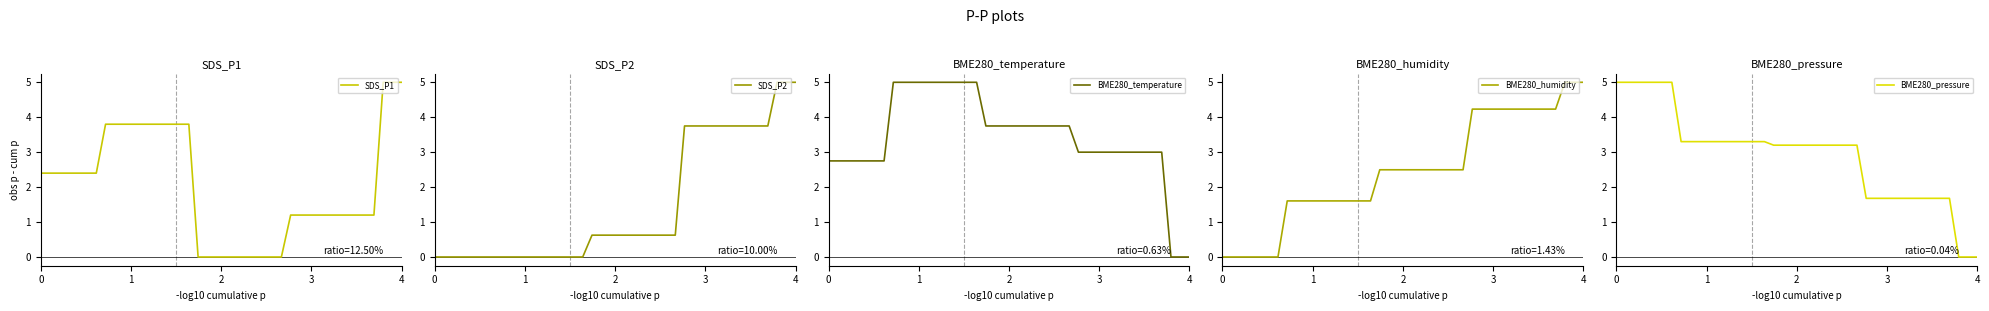

The value of SDS_P2 at 4 is 5.0. True or false?

True